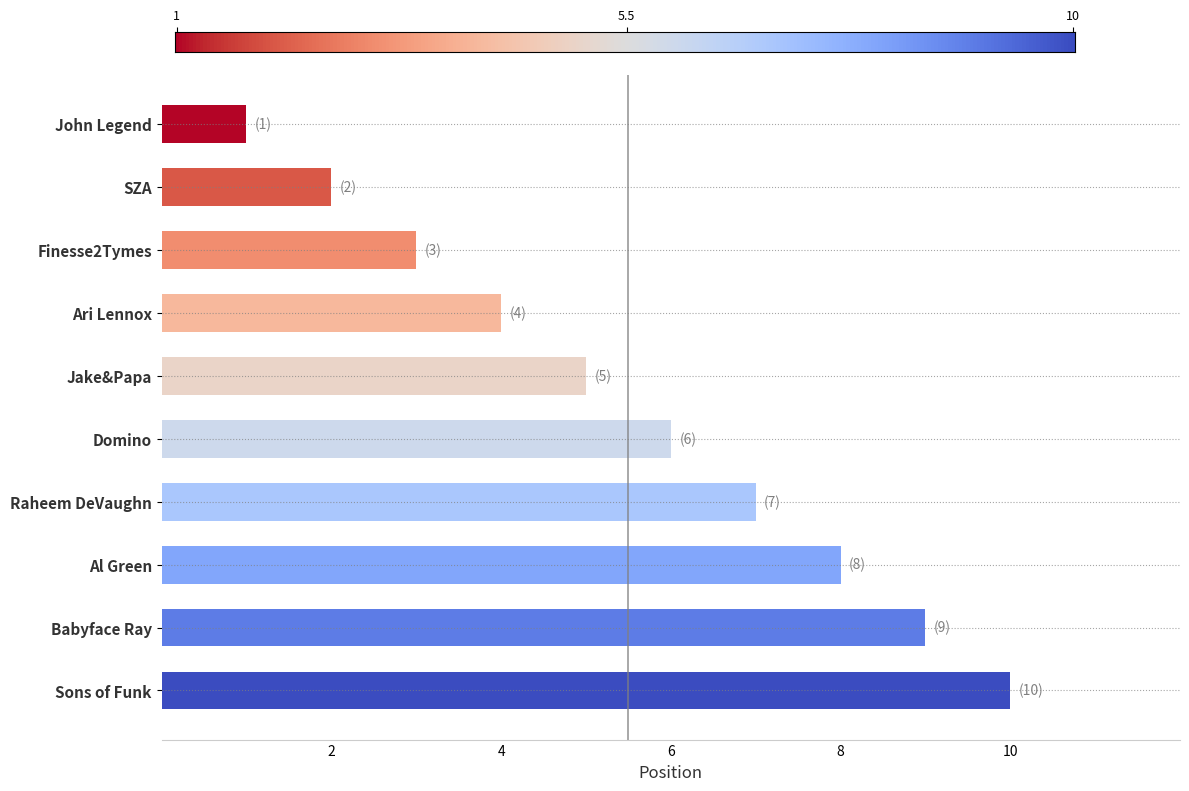

List the labels in order of value, largest first.

Sons of Funk, Babyface Ray, Al Green, Raheem DeVaughn, Domino, Jake&Papa, Ari Lennox, Finesse2Tymes, SZA, John Legend